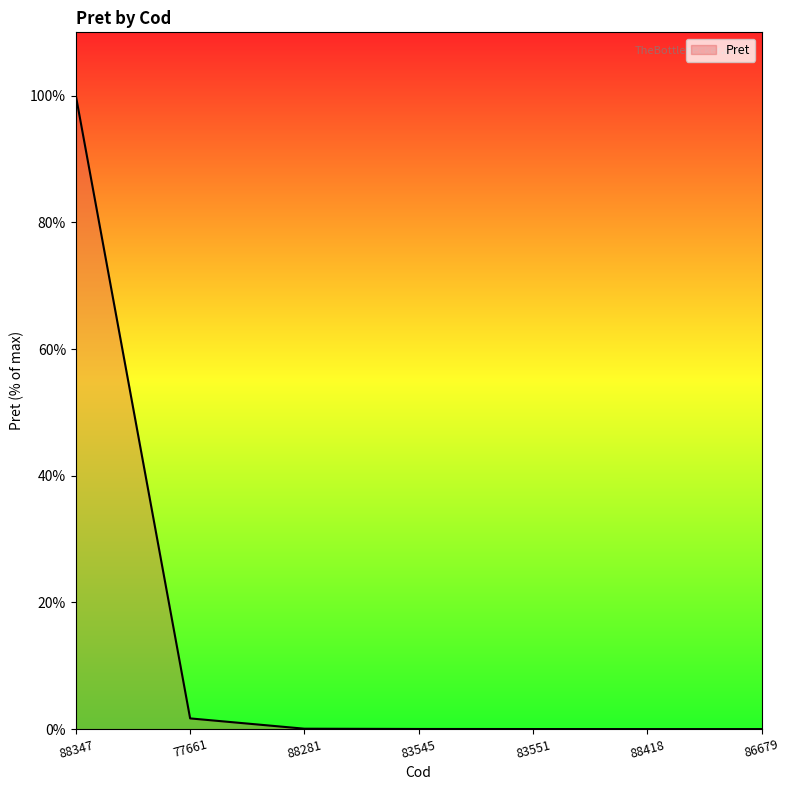

What is the maximum value shown in the chart?

100.0